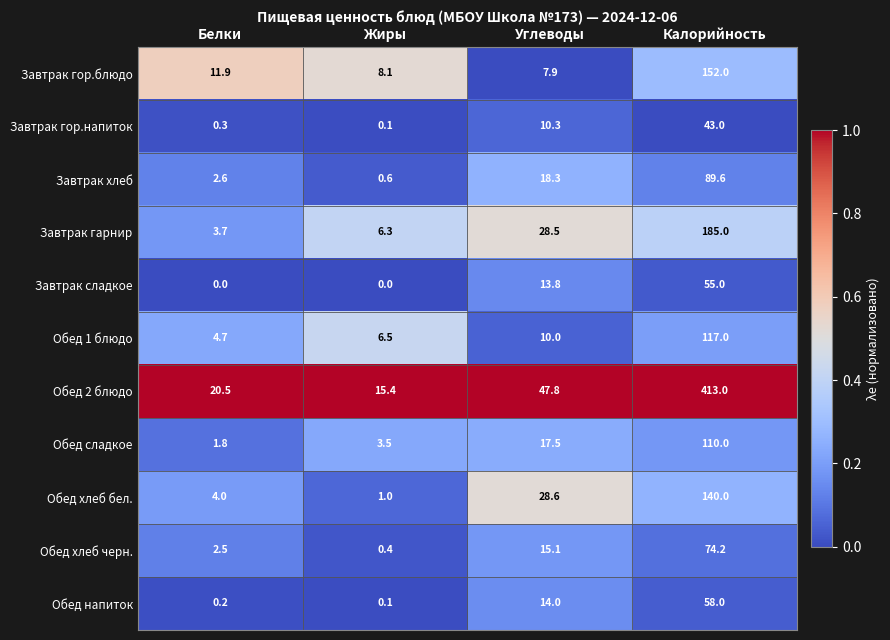

What is the spread (max minus min) of values at Жиры?

15.4